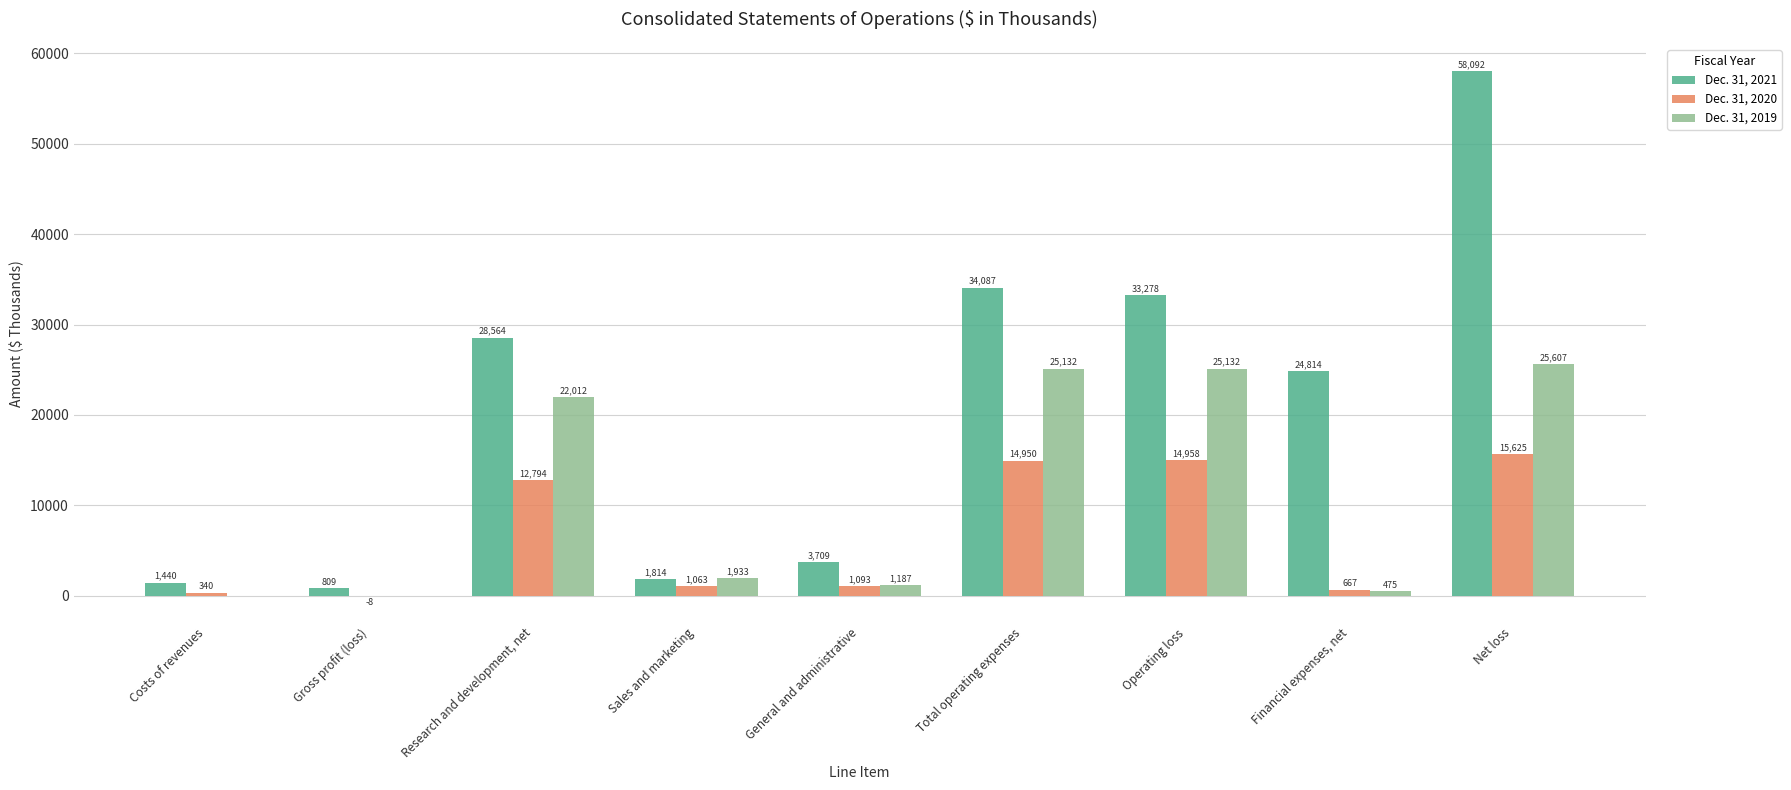

The value of Dec. 31, 2019 at Research and development, net is 12533. True or false?

False